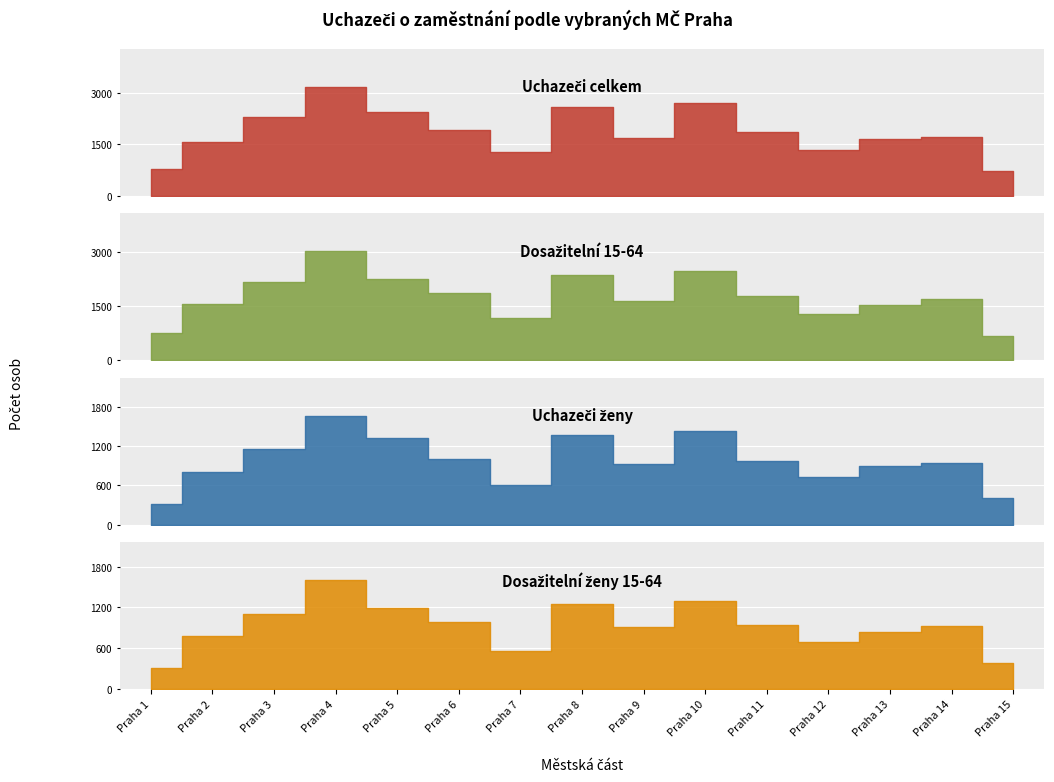

How many categories are shown in the chart?

15